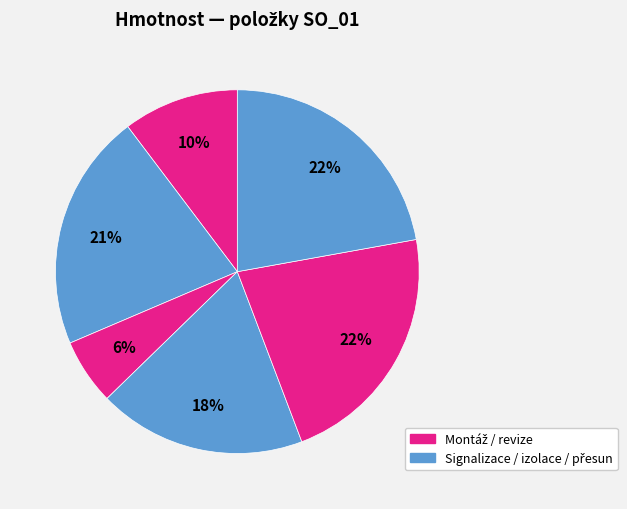

Is there a majority slice in this chart?

No